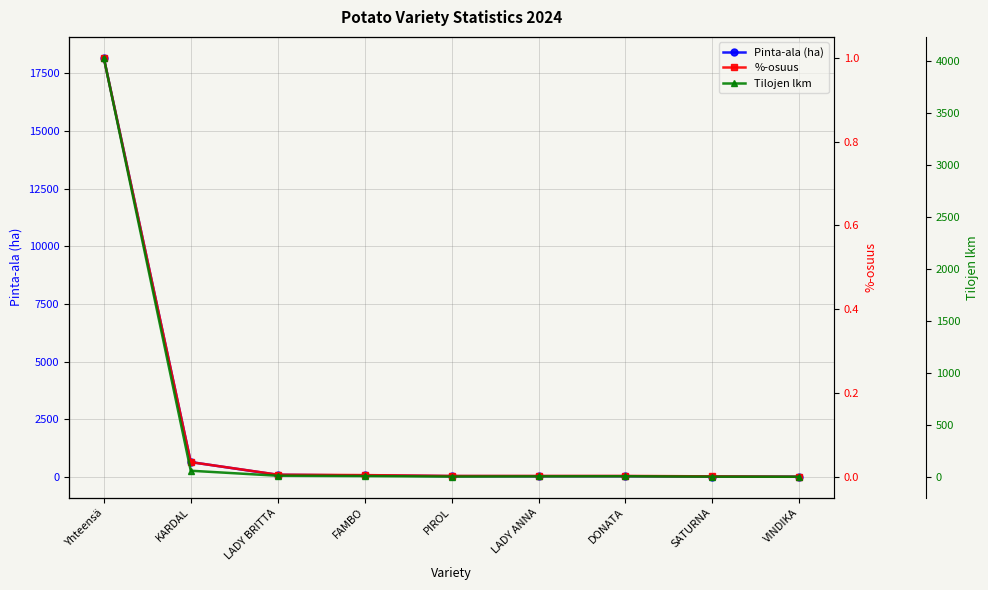

What are all the series names shown in the legend?

Pinta-ala (ha), %-osuus, Tilojen lkm